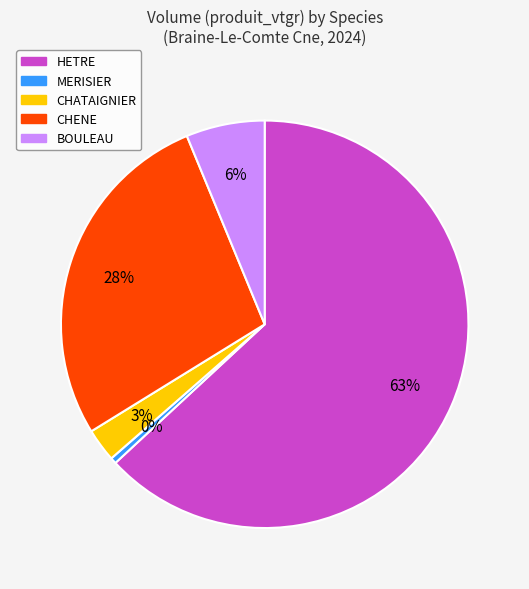

Is CHATAIGNIER the majority of the pie?

No